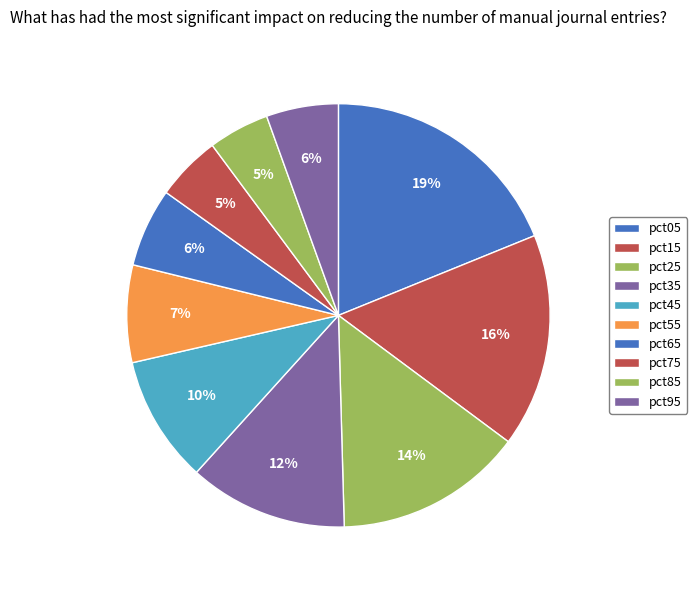

To the nearest percent, what is the difference between the pct65 and pct85 slice percentages?

1%